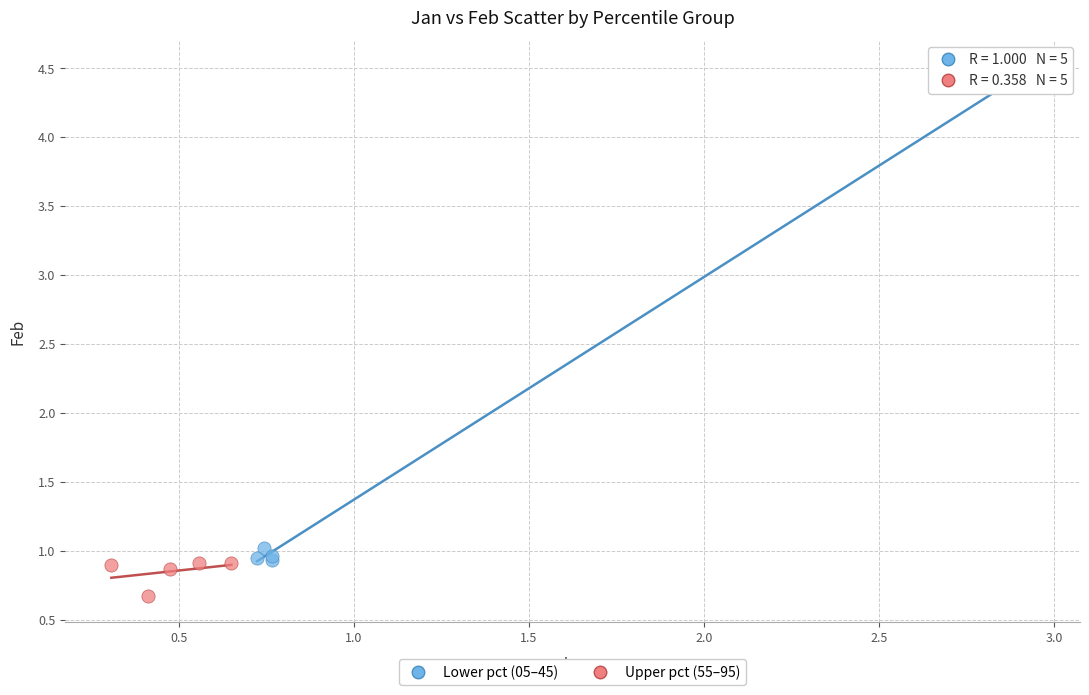

Which series reaches the minimum Y coordinate?

Upper pct (55–95)